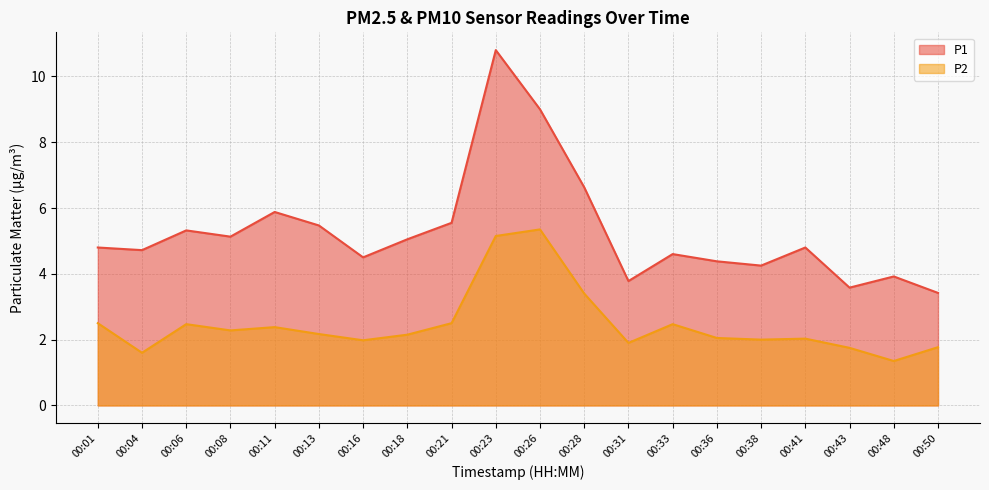

How many values in the P1 series are below 4?

4